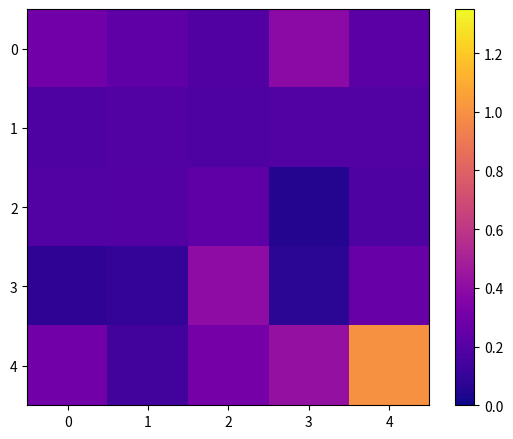

Rank the series by their maximum value, from lowest to highest.

1, 2, 0, 3, 4